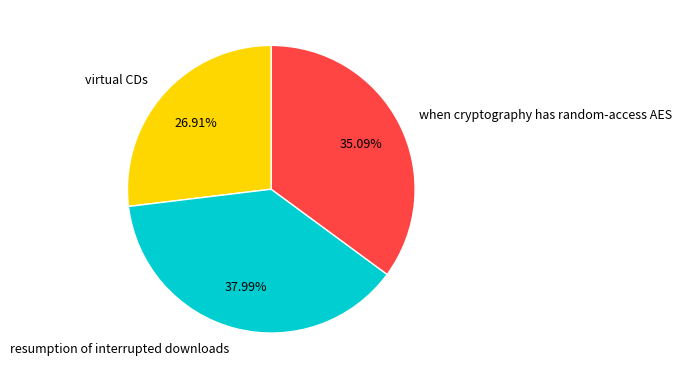

To the nearest percent, what is the average slice percentage?

33%